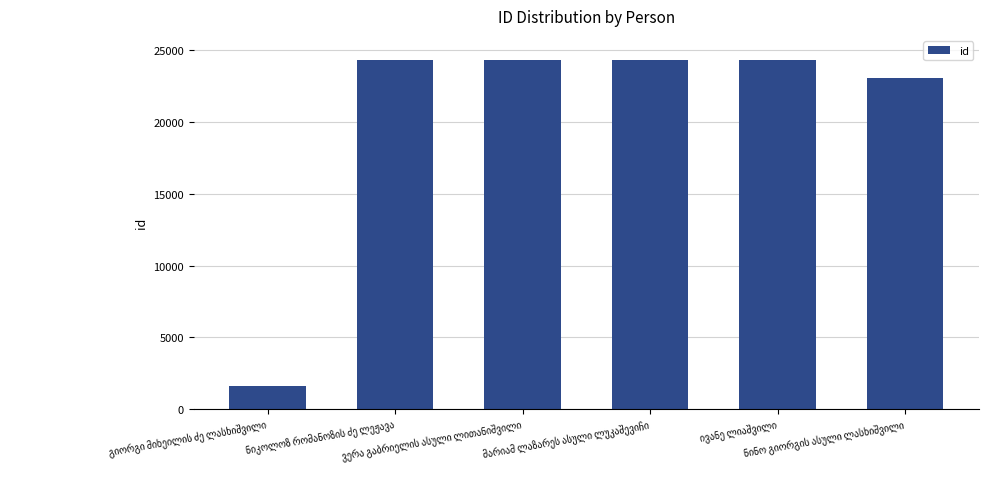

How many bars are there in total?

6